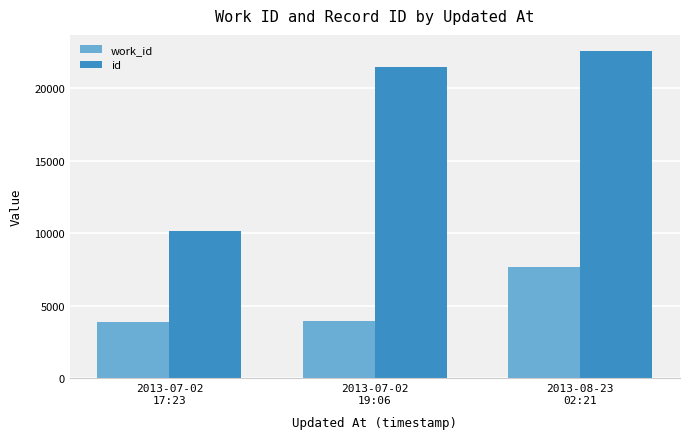

What is the sum of the id values at 2013-07-02
19:06 and 2013-08-23
02:21?

43976